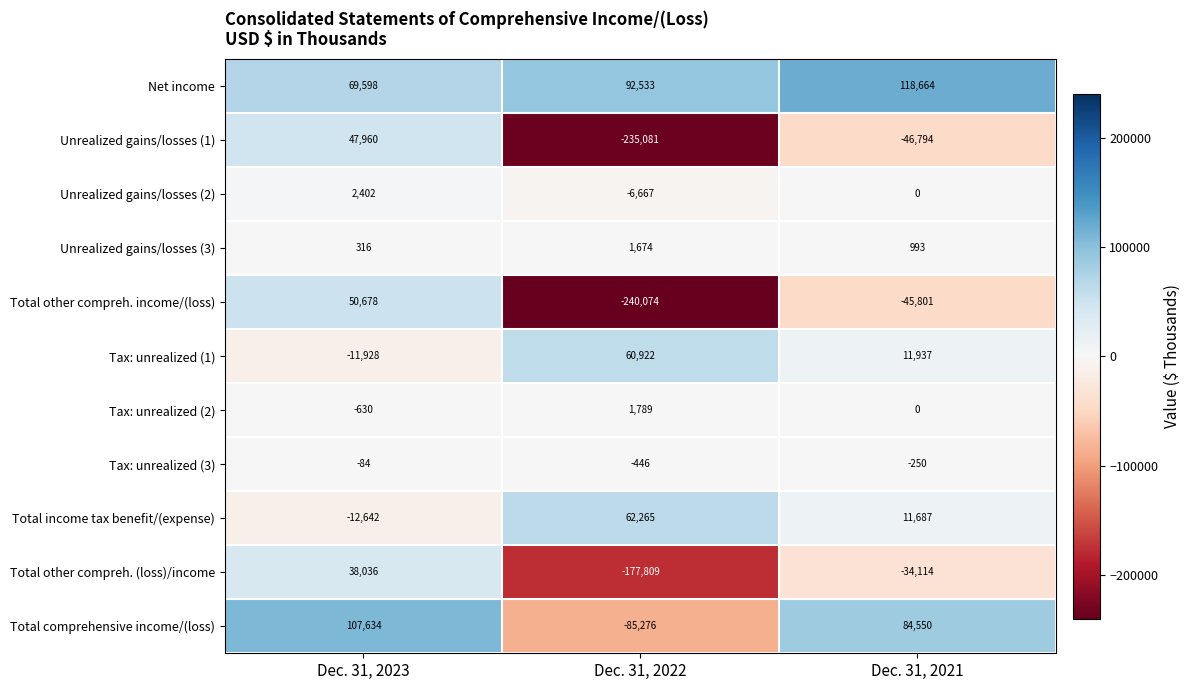

Which series has the largest total across all categories?

Net income